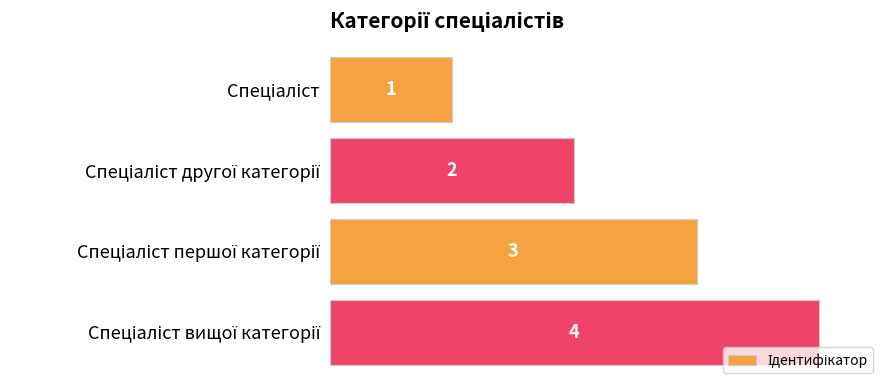

What is the value of the 3rd bar from the top?

3